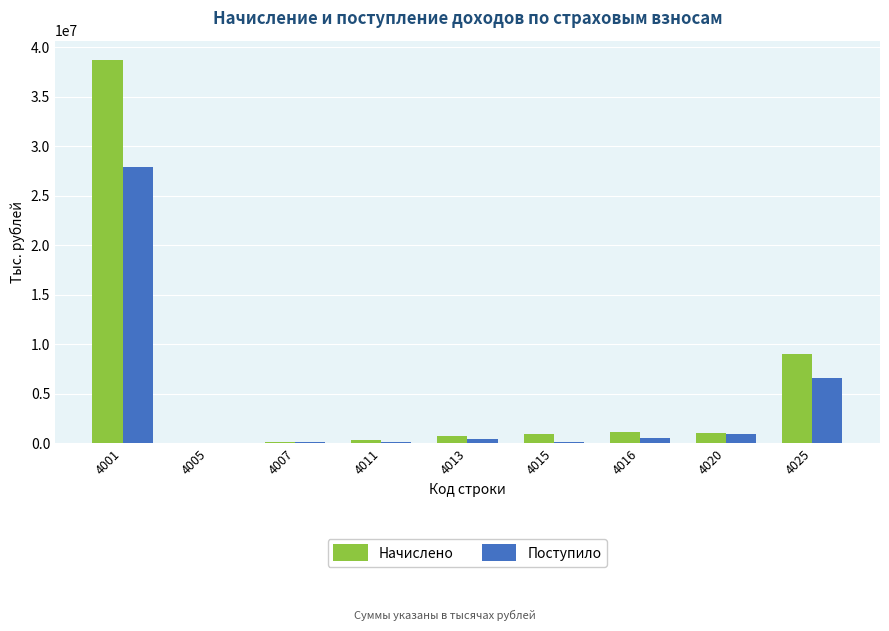

At which category is the sum across all series the highest?

4001